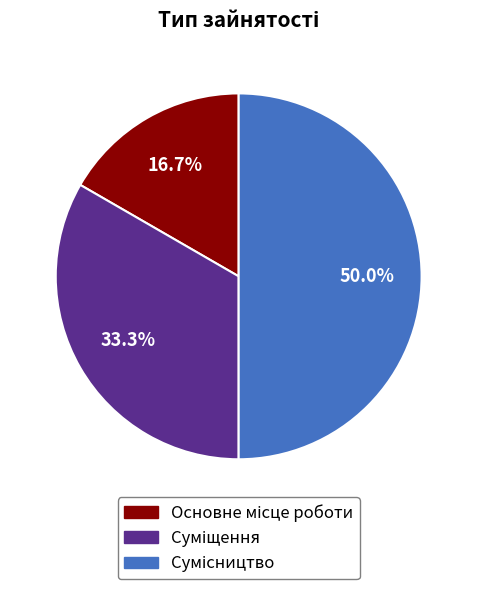

Which slice is the smallest?

Основне місце роботи